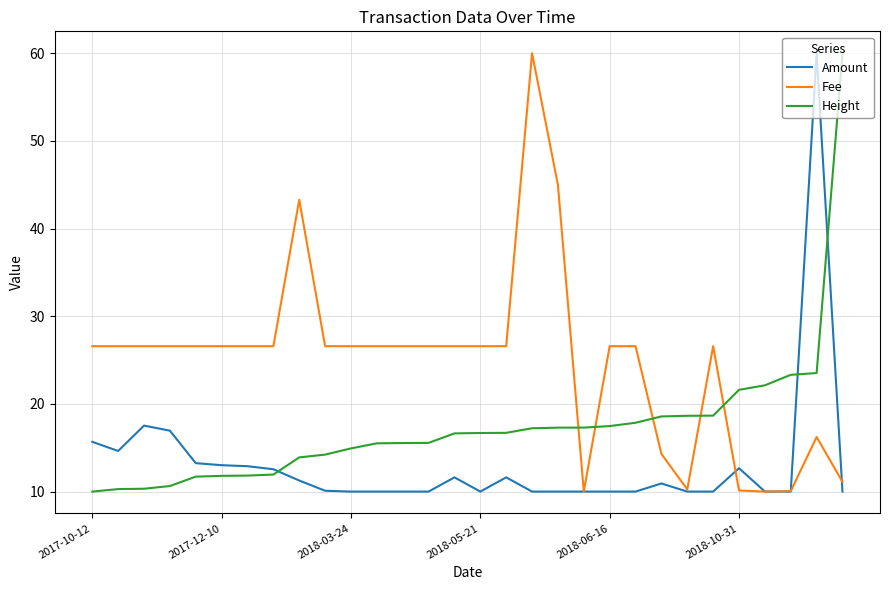

True or false: Height and Fee cross at least once.

True